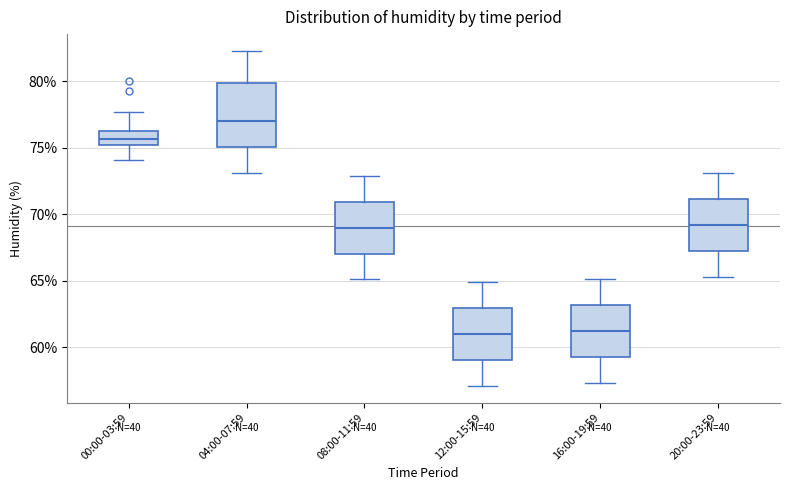

Reading left to right, transcribe this box plot: for each box, give where its median line is, the range the box spans, and where its two whiskers end, as read against the y-axis. The values are not printed on the chart, so give them approximately, as read against the axis.

00:00-03:59: median 75.5, box 75.0 to 76.5, whiskers 74.0 to 77.5
04:00-07:59: median 77.0, box 75.0 to 80.0, whiskers 73.0 to 82.5
08:00-11:59: median 69.0, box 67.0 to 71.0, whiskers 65.0 to 73.0
12:00-15:59: median 61.0, box 59.0 to 63.0, whiskers 57.0 to 65.0
16:00-19:59: median 61.0, box 59.5 to 63.0, whiskers 57.5 to 65.0
20:00-23:59: median 69.0, box 67.5 to 71.0, whiskers 65.5 to 73.0